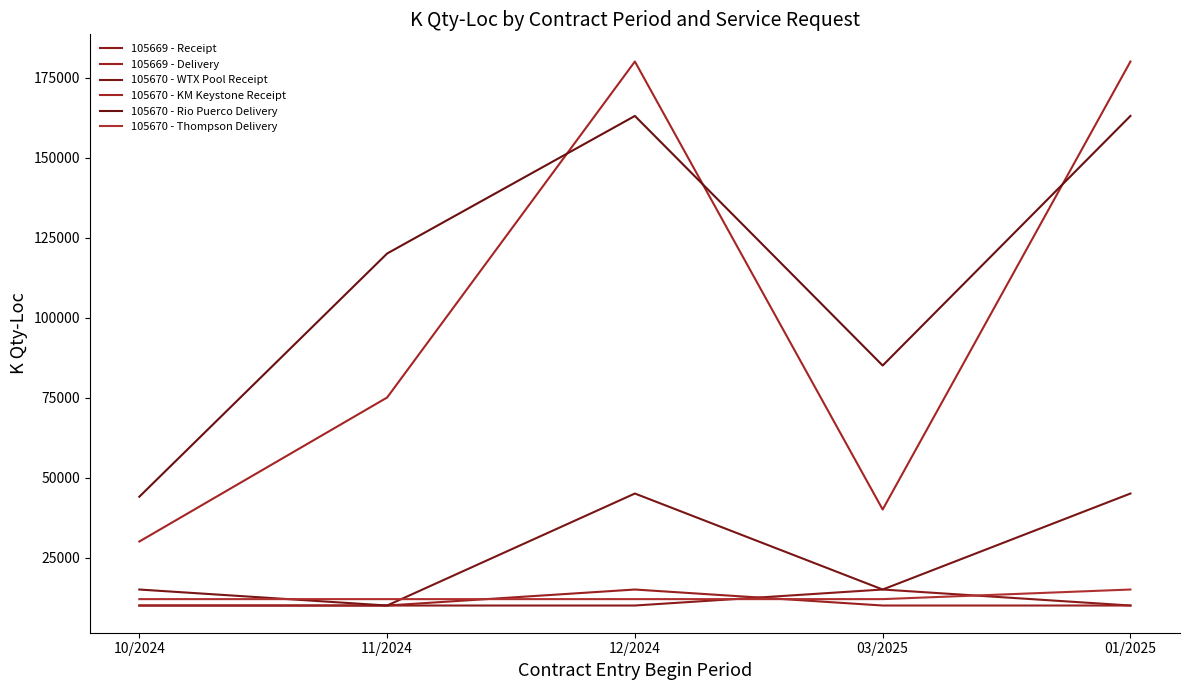

What is the sum of all 105670 - Rio Puerco Delivery values?

575000